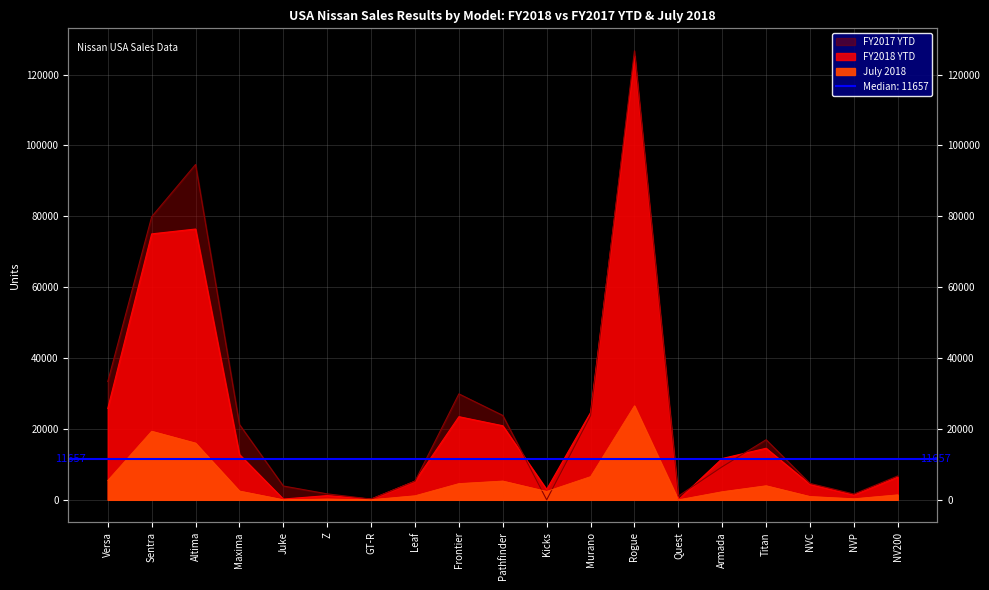

Does the chart display data point markers on the line(s)?

No